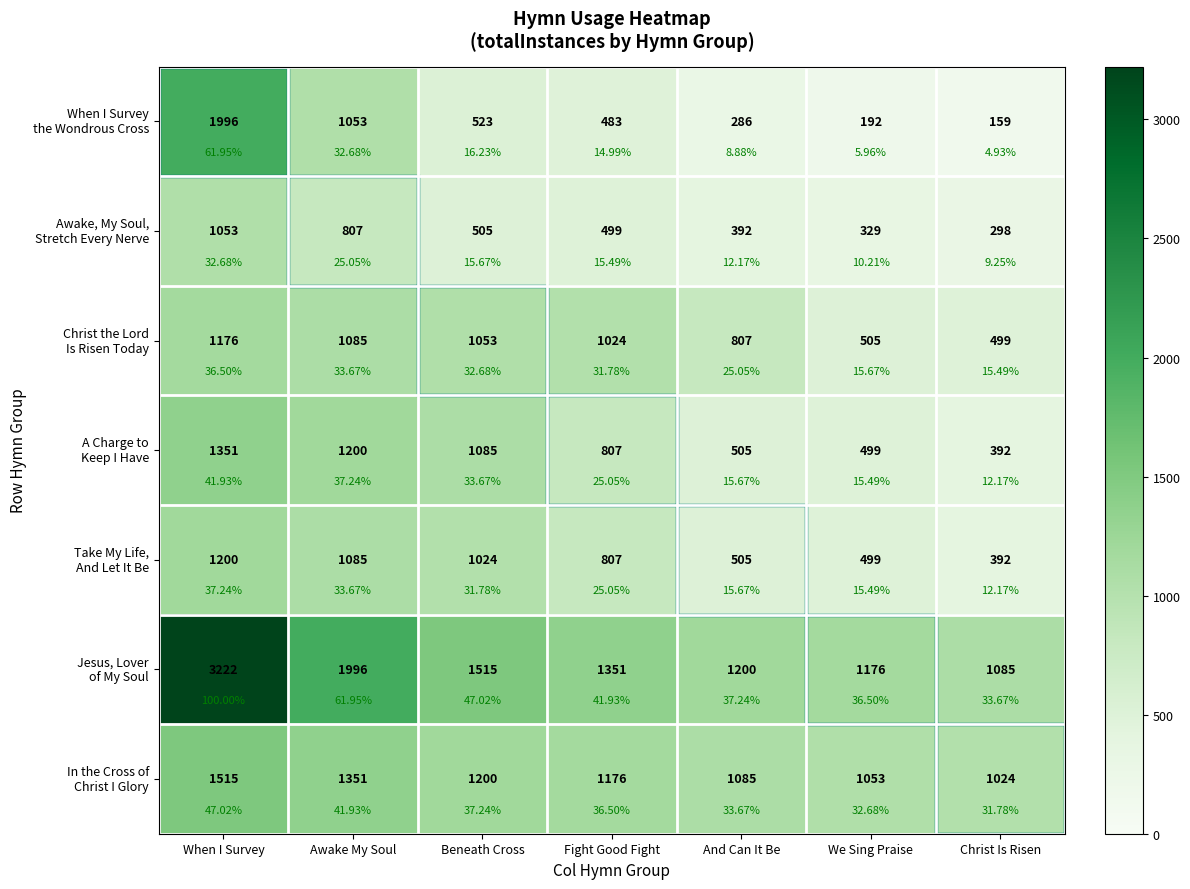

What is the difference between the second highest and minimum values in the Awake, My Soul, Stretch Every Nerve series?

509